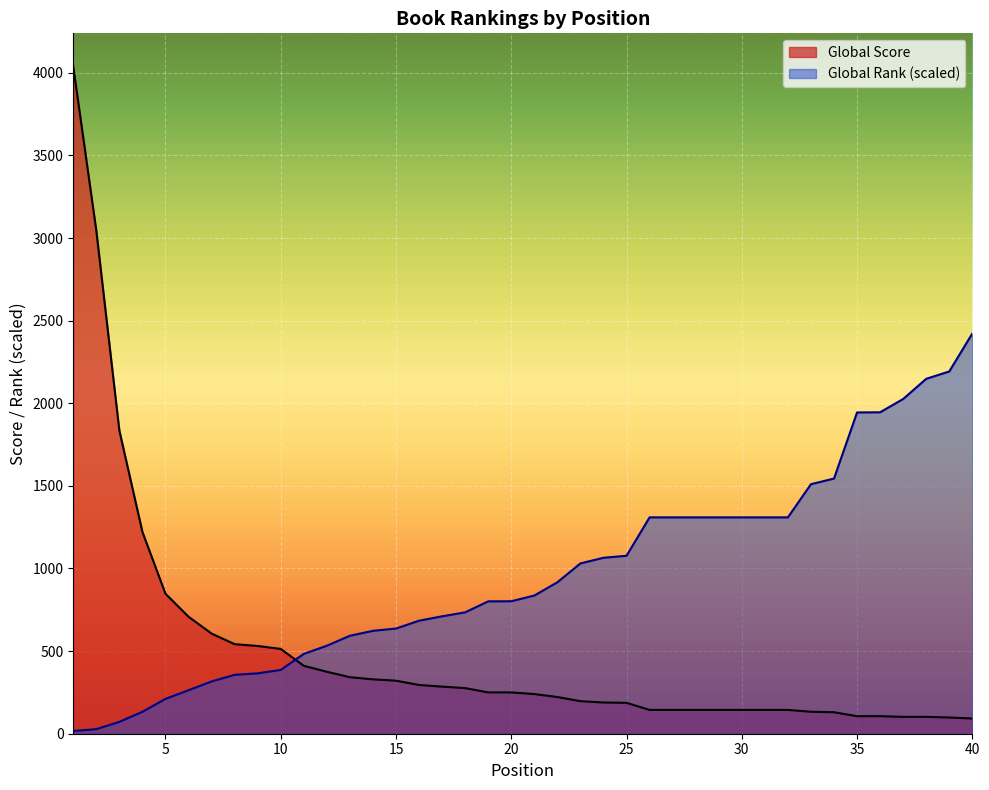

How many times do Global Rank and Global Score cross each other?

1